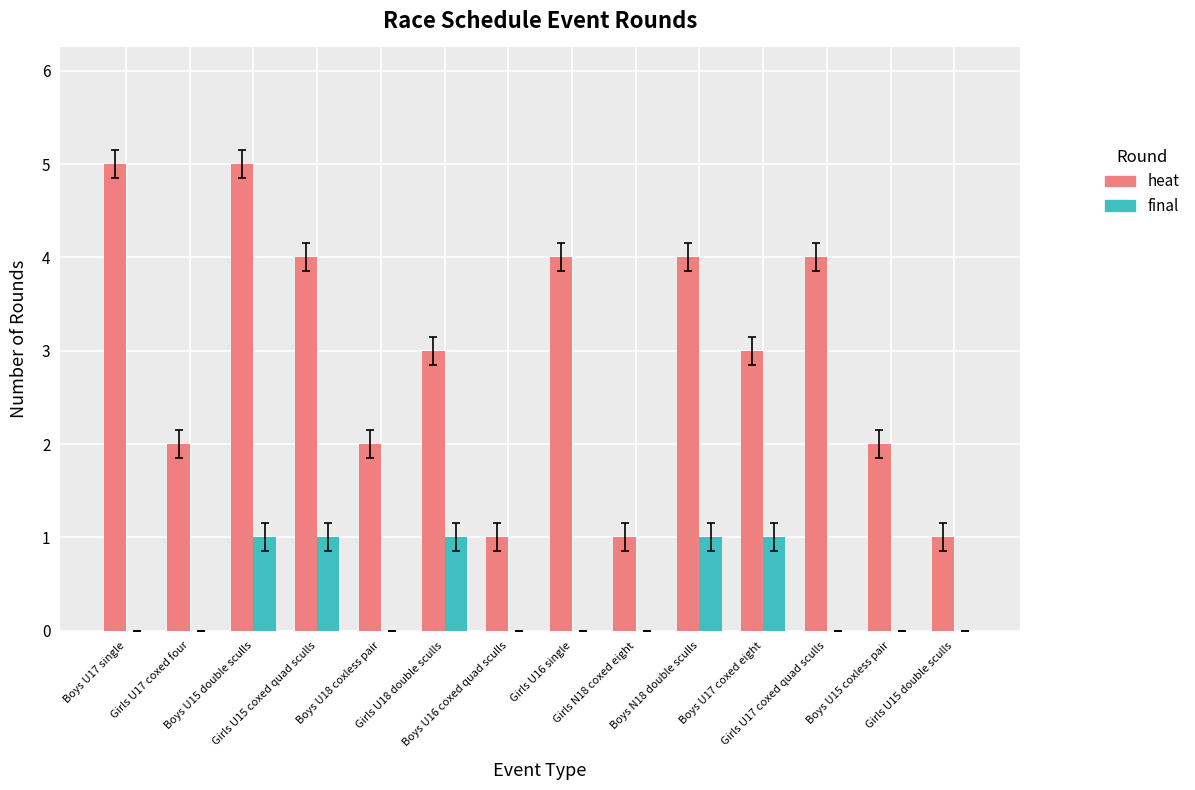

What is the maximum value for heat?

5